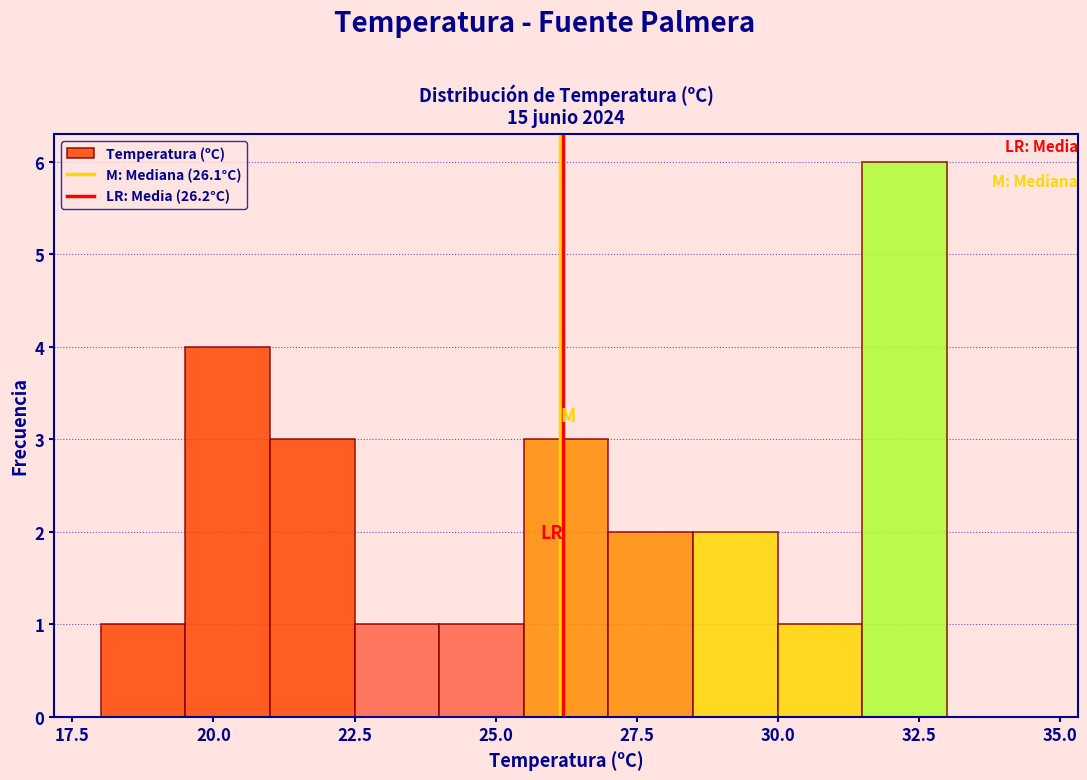

Around what value on the x-axis is the tallest bar? Give the approximate position of its centre, as read against the axis.

32.5